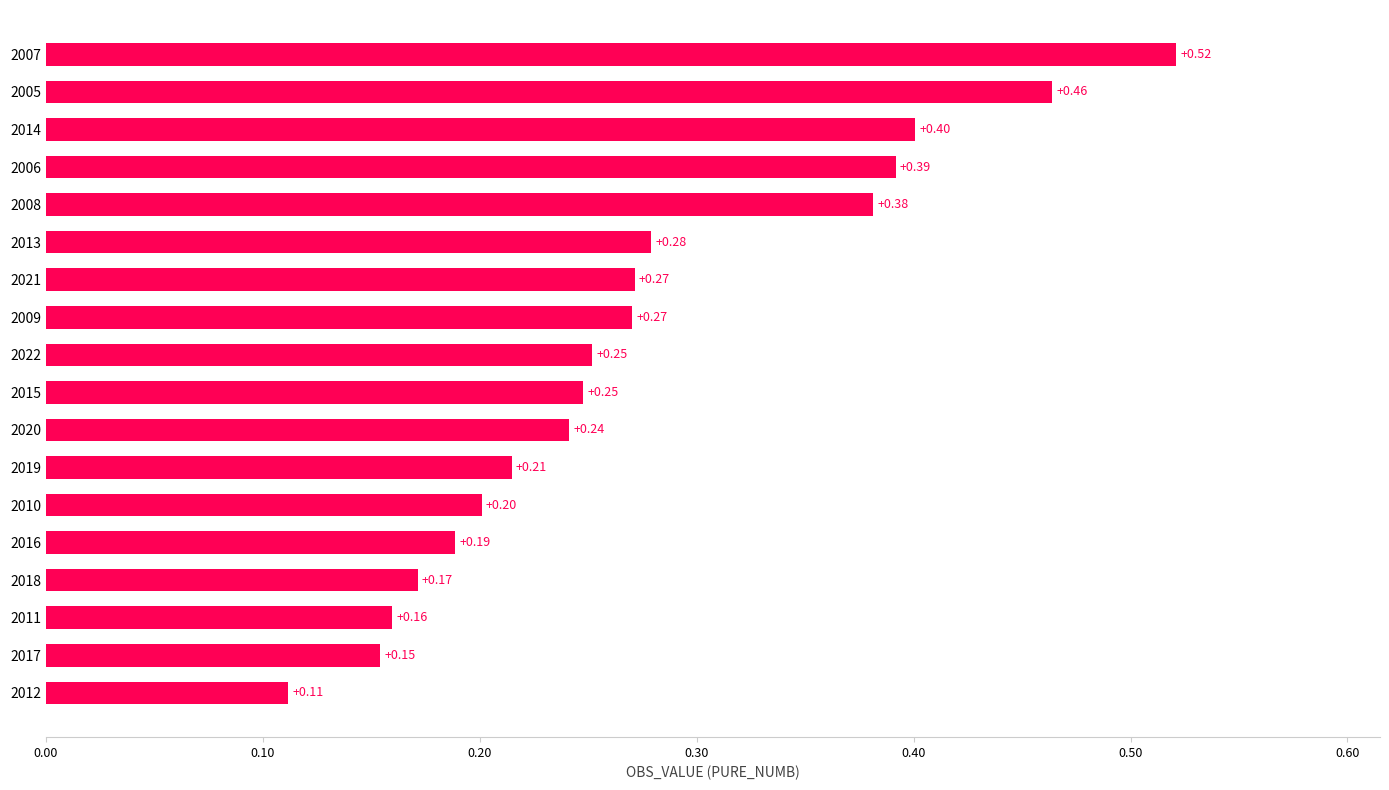

What is the change in value from 2011 to 2021?

+0.1